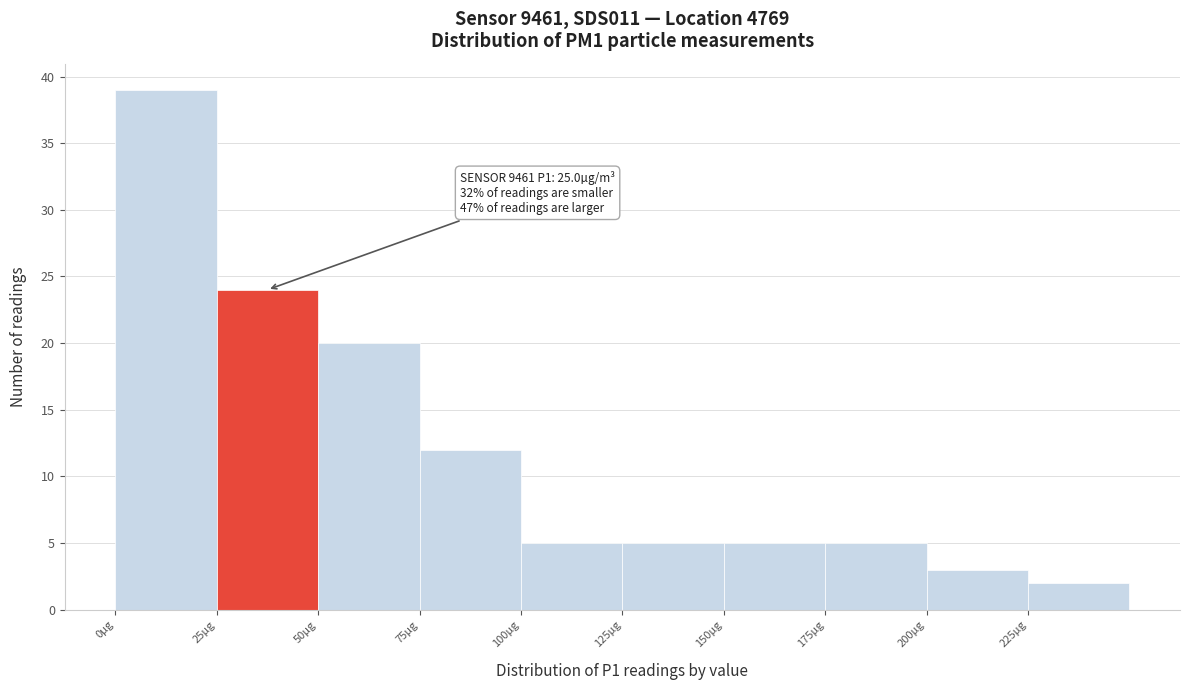

Which range on the x-axis has the tallest bar?

0 to 25